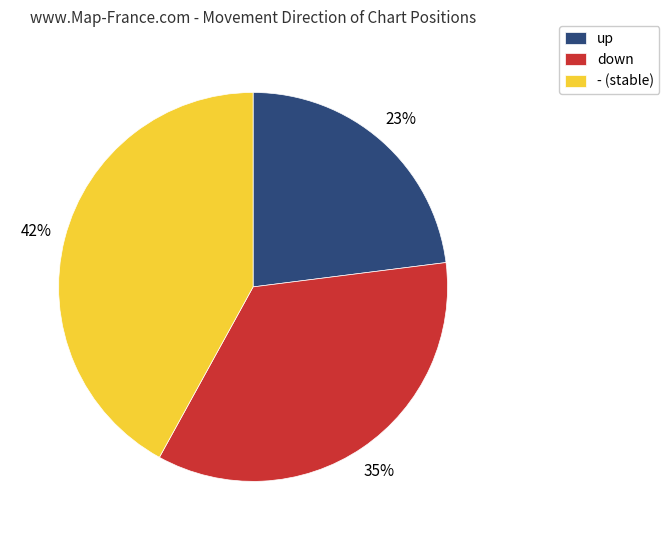

To the nearest percent, what percentage of the pie is up?

23%